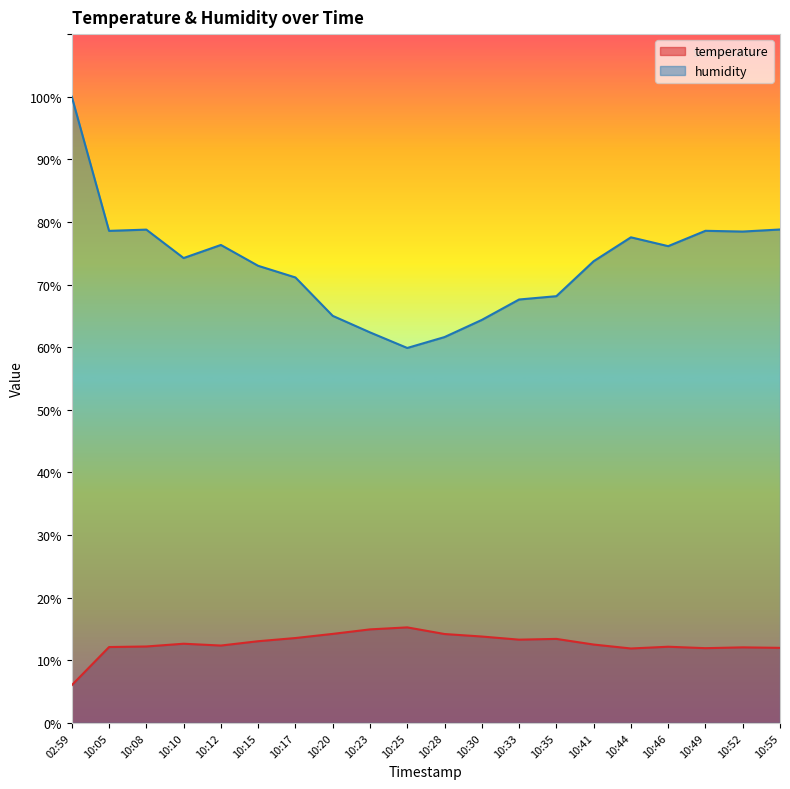

How many values in the humidity series exceed 74?

10